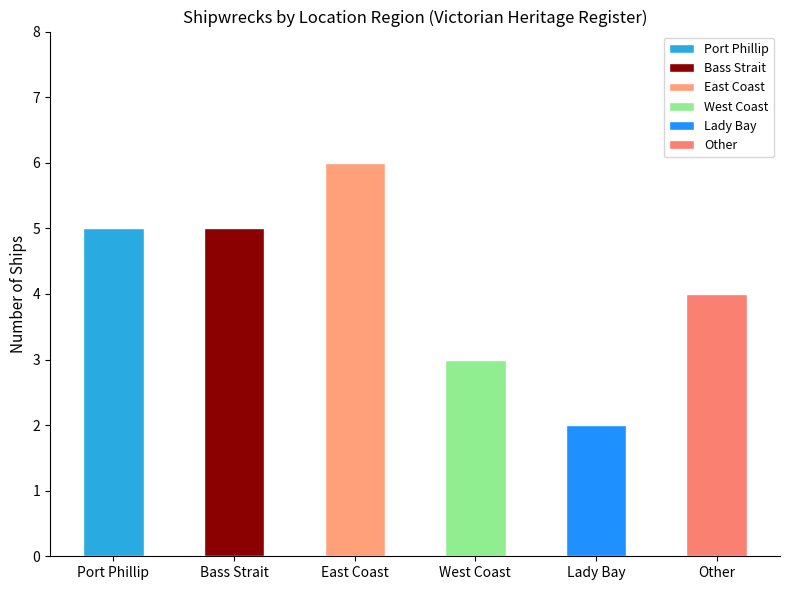

What position from the right is Other?

1